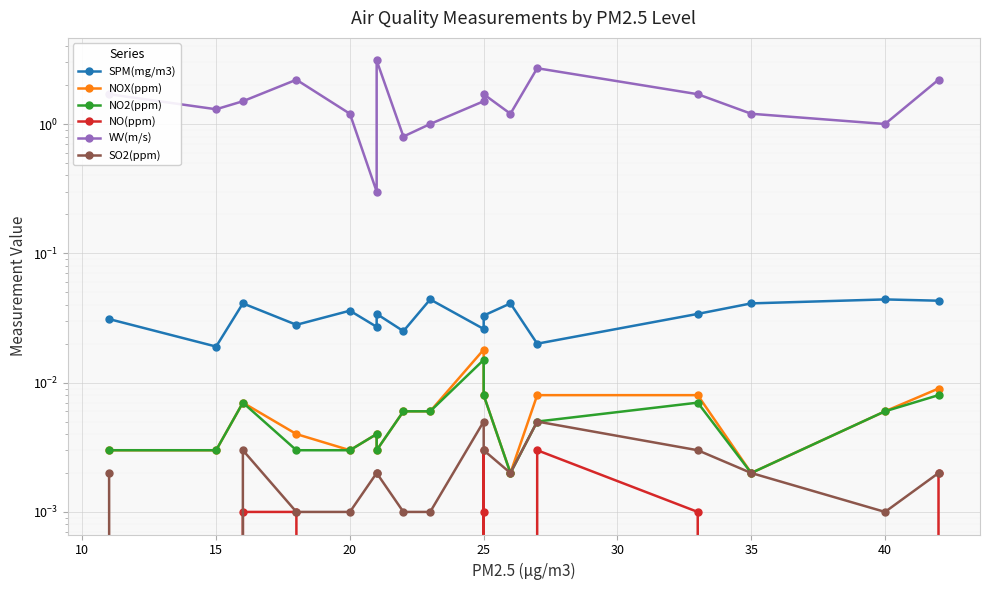

How many categories are shown in the chart?

17